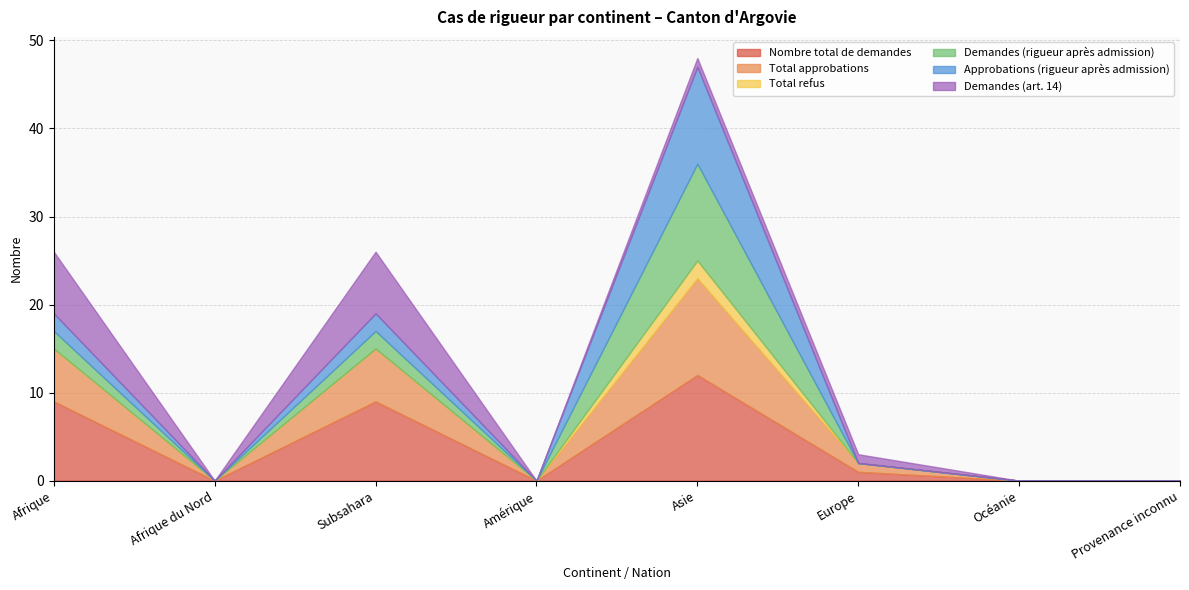

What is the label of the 2nd point from the right?

Océanie